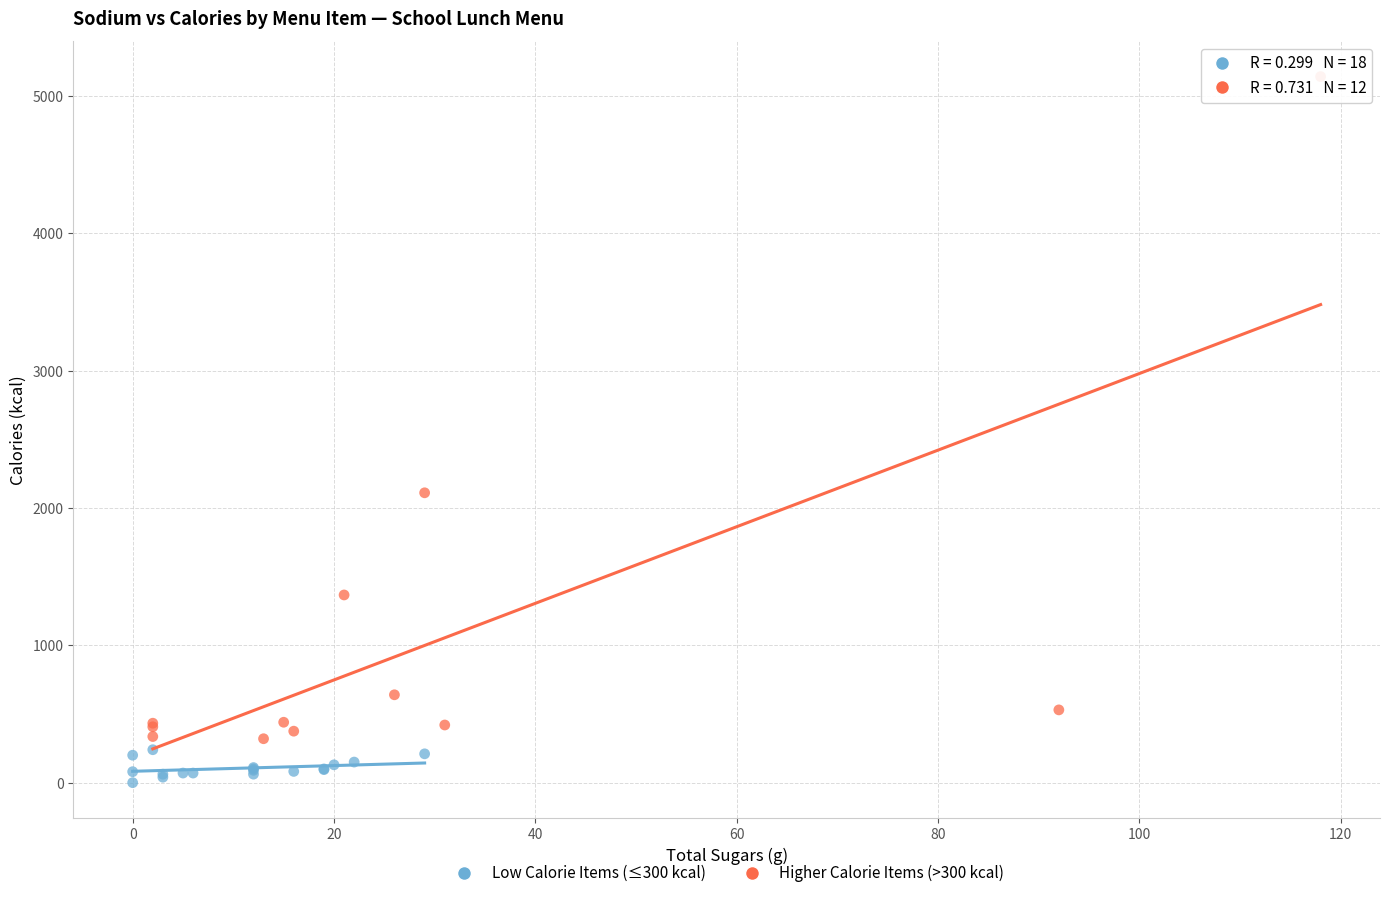

What are all the series names shown in the legend?

Low Calorie Items (≤300 kcal), Higher Calorie Items (>300 kcal)